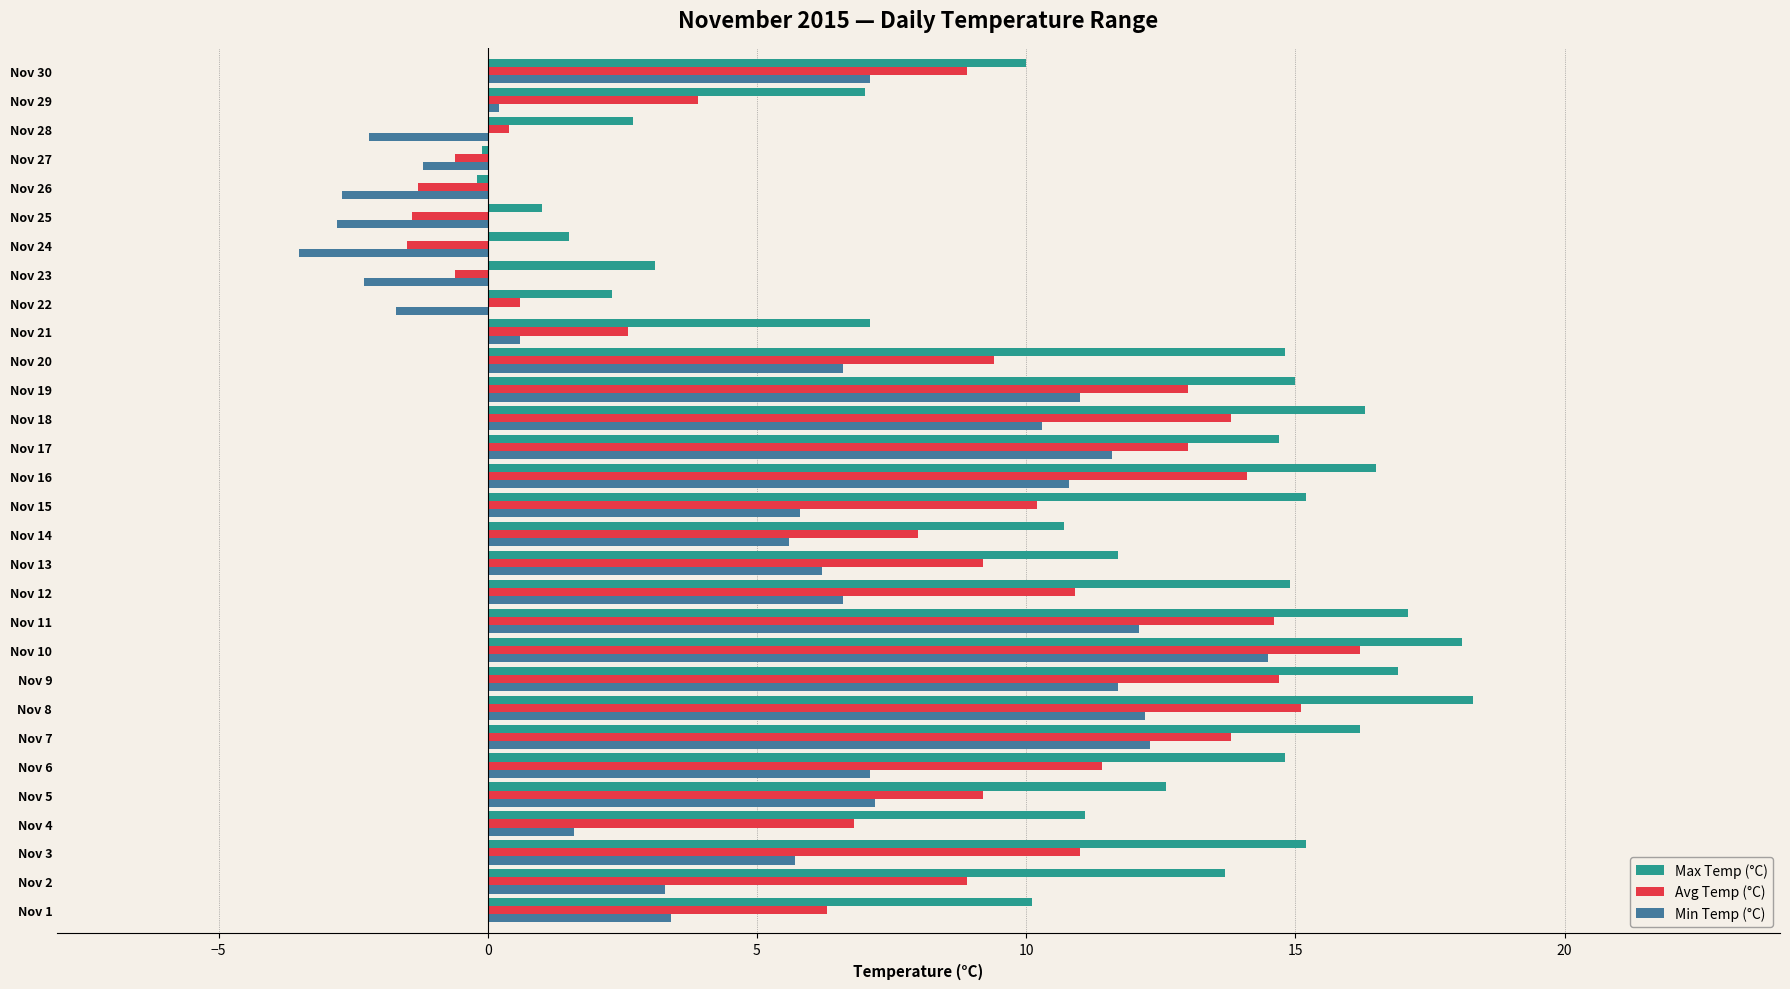

List the series in order of their overall mean, lowest first.

Min Temp (°C), Avg Temp (°C), Max Temp (°C)